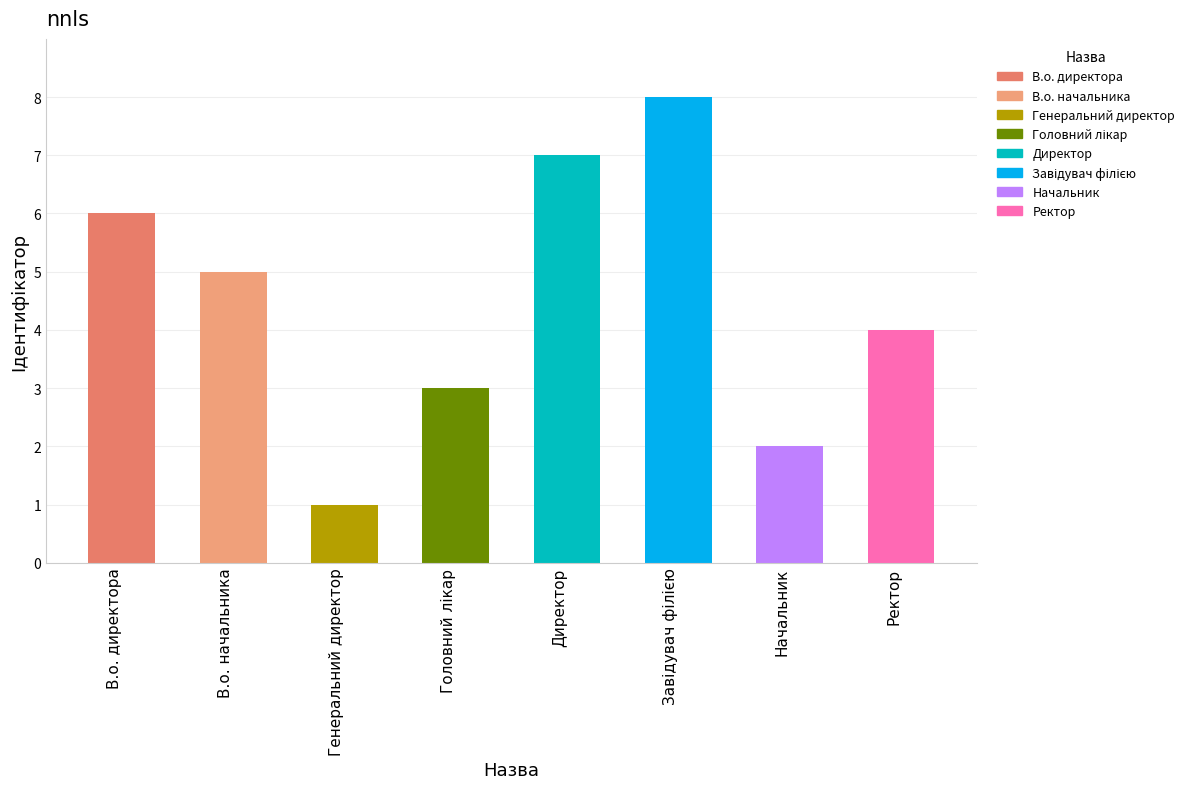

Is it true that the value at В.о. директора is 6?

True